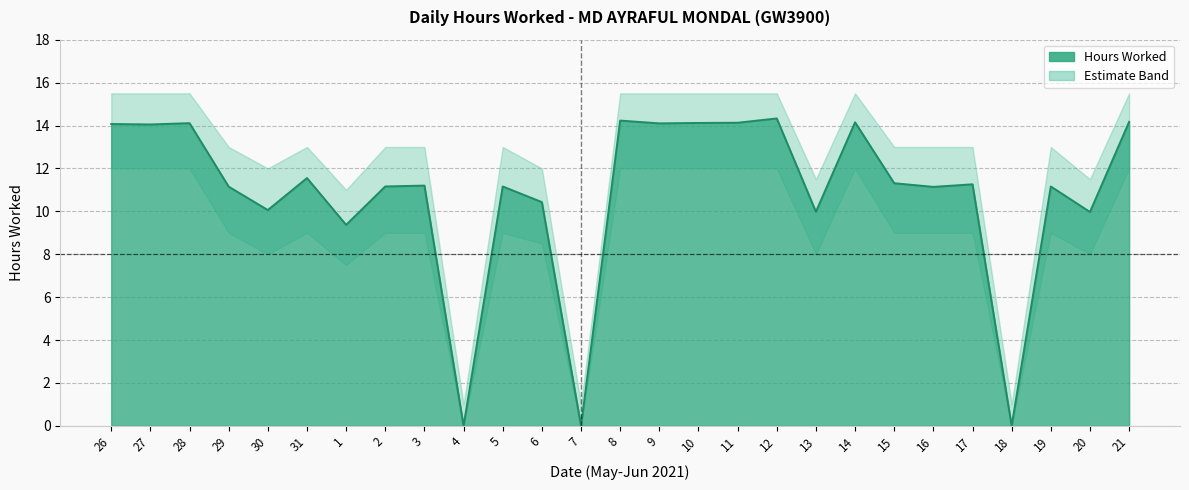

Where is the first local maximum for Hours Worked?

28